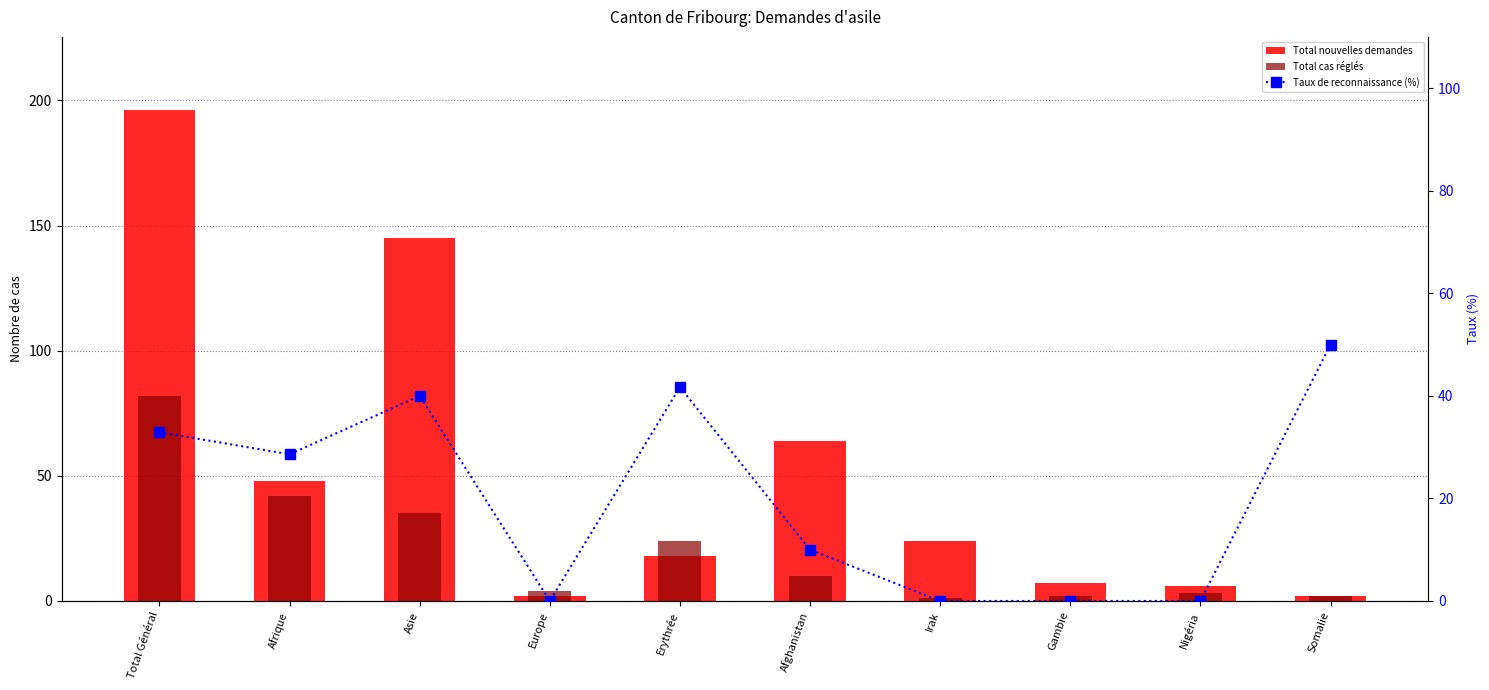

At which label does Total cas réglés first exceed 10?

Total Général